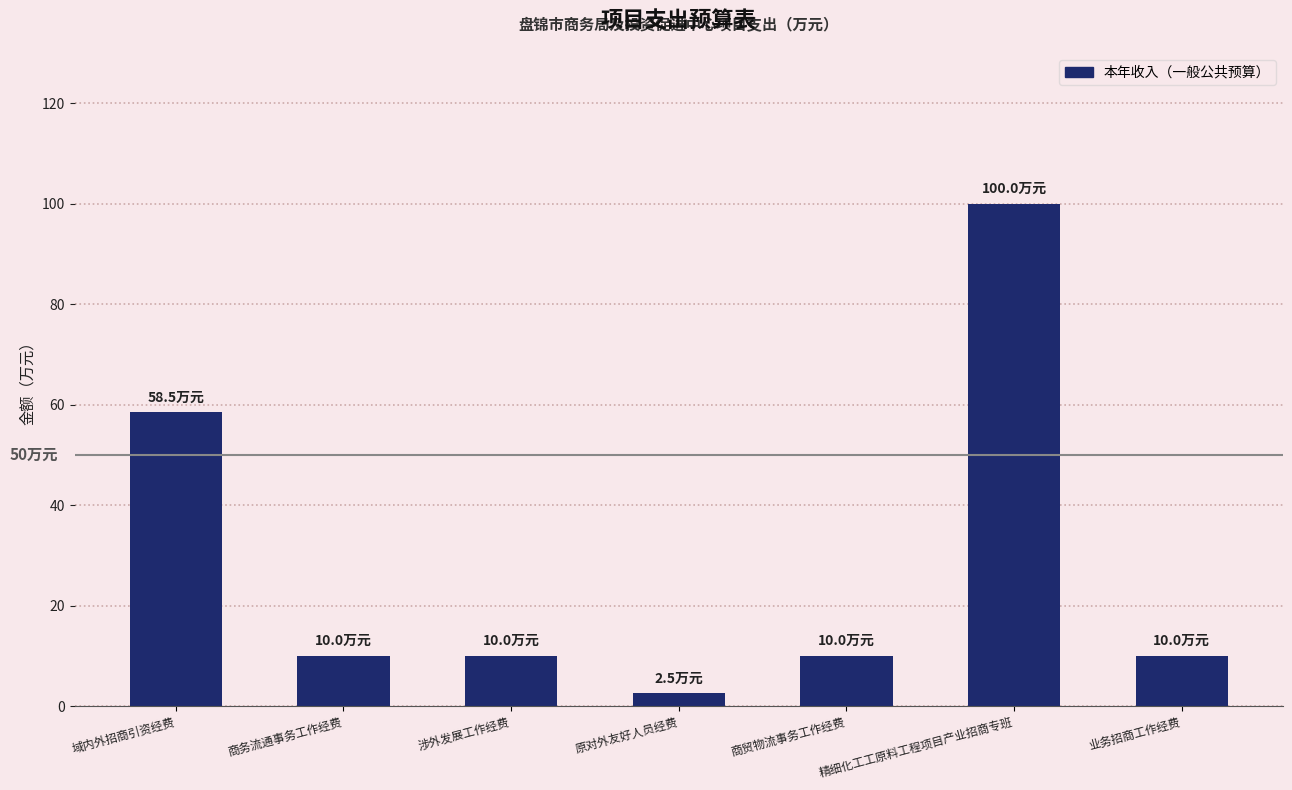

The chart shows a value of 100.0 at 精细化工工原料工程项目产业招商专班. True or false?

True